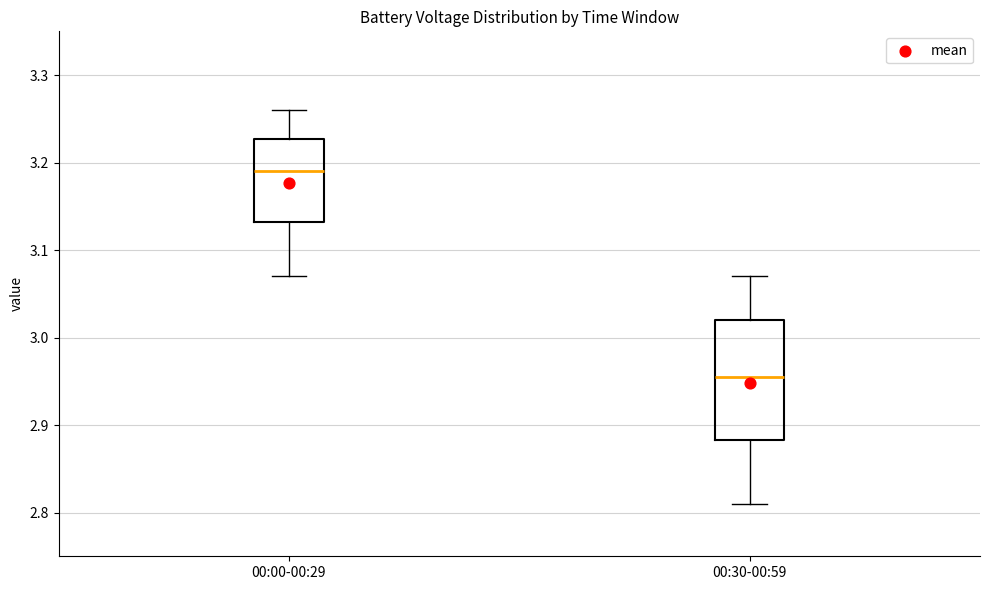

Which box is the tallest, from its lower edge to its upper edge?

00:30-00:59